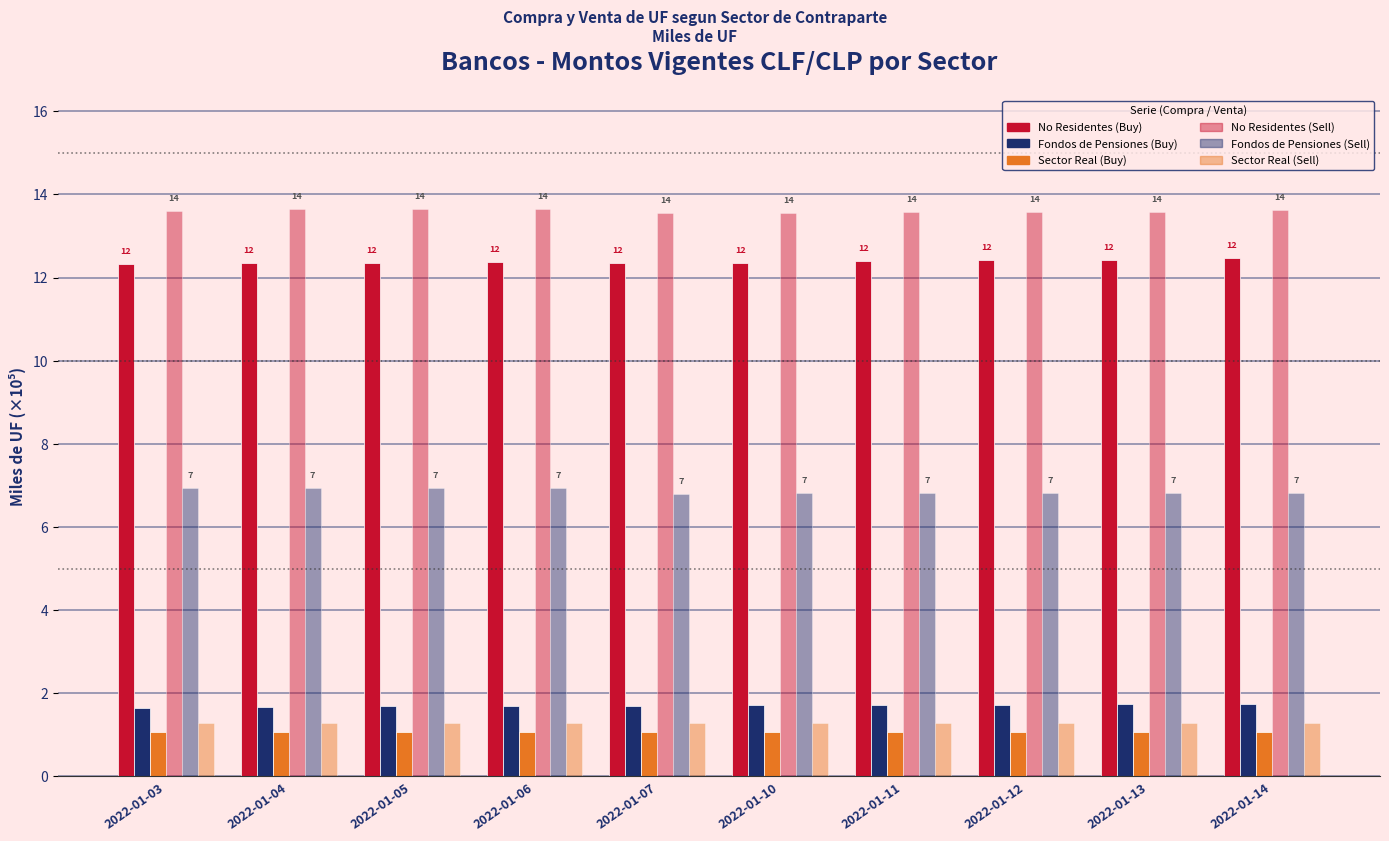

Which series changed the most between 2022-01-03 and 2022-01-05?

Fondos de Pensiones (Buy)